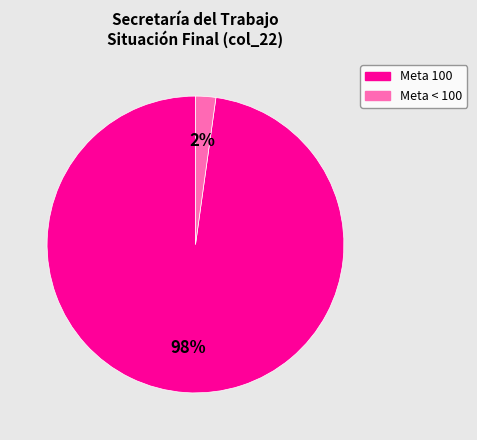

To the nearest percent, what is the difference between the largest and smallest slice percentages?

96%